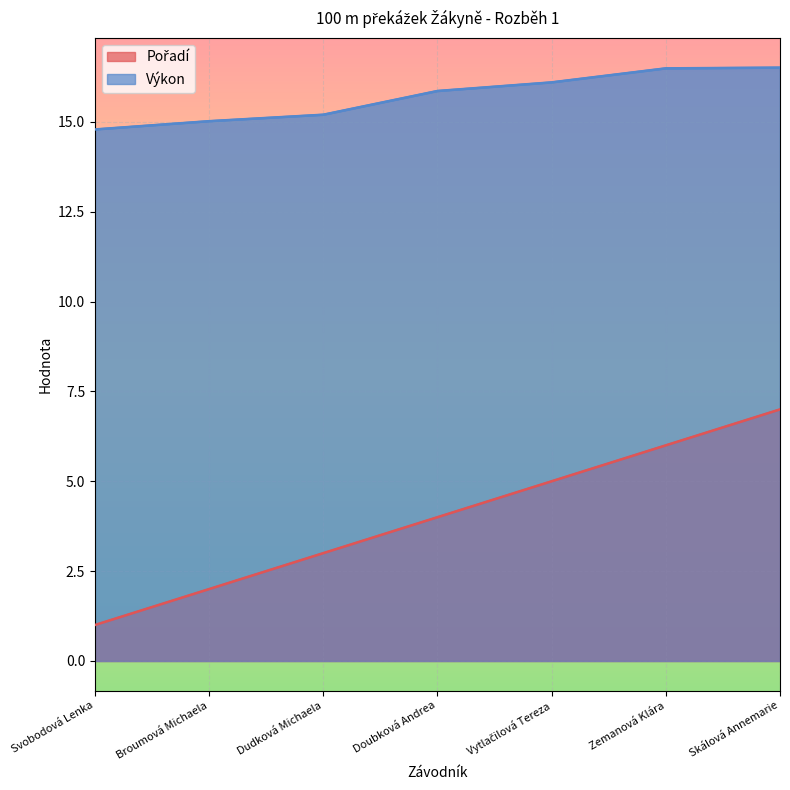

Is the value of Výkon at Broumová Michaela greater than the value of Pořadí at Skálová Annemarie?

Yes